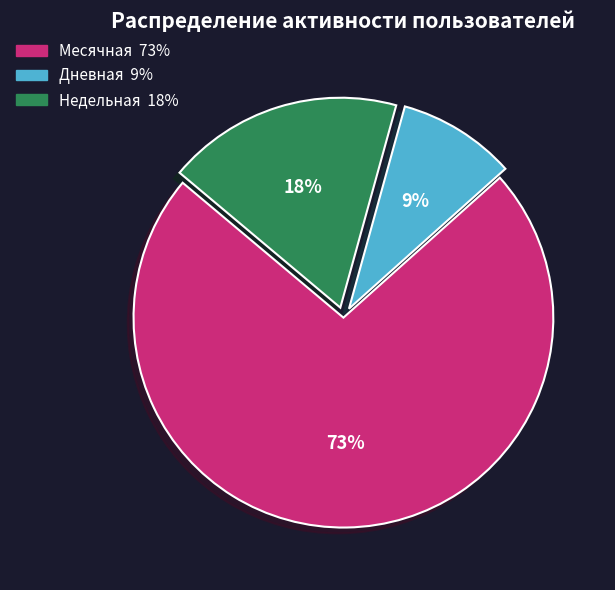

Between Дневная and Недельная, which is larger?

Недельная